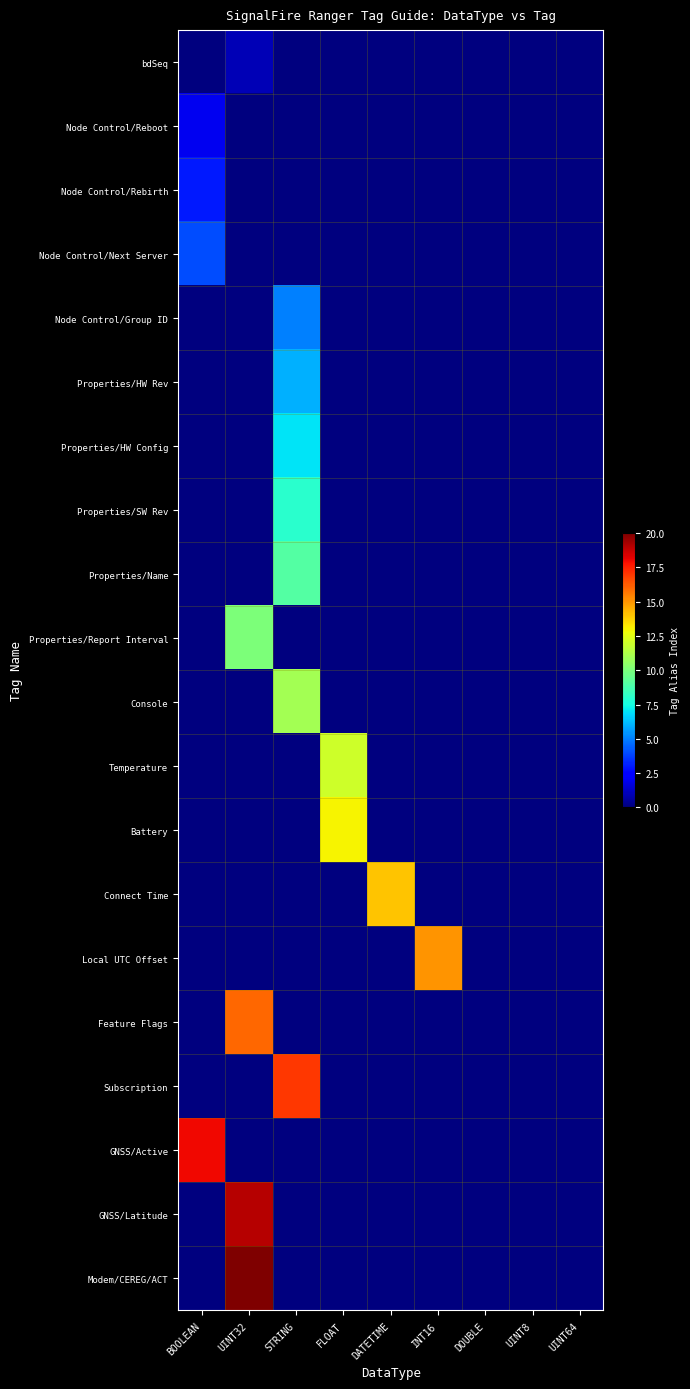

At how many categories does at least one series exceed 7?

6